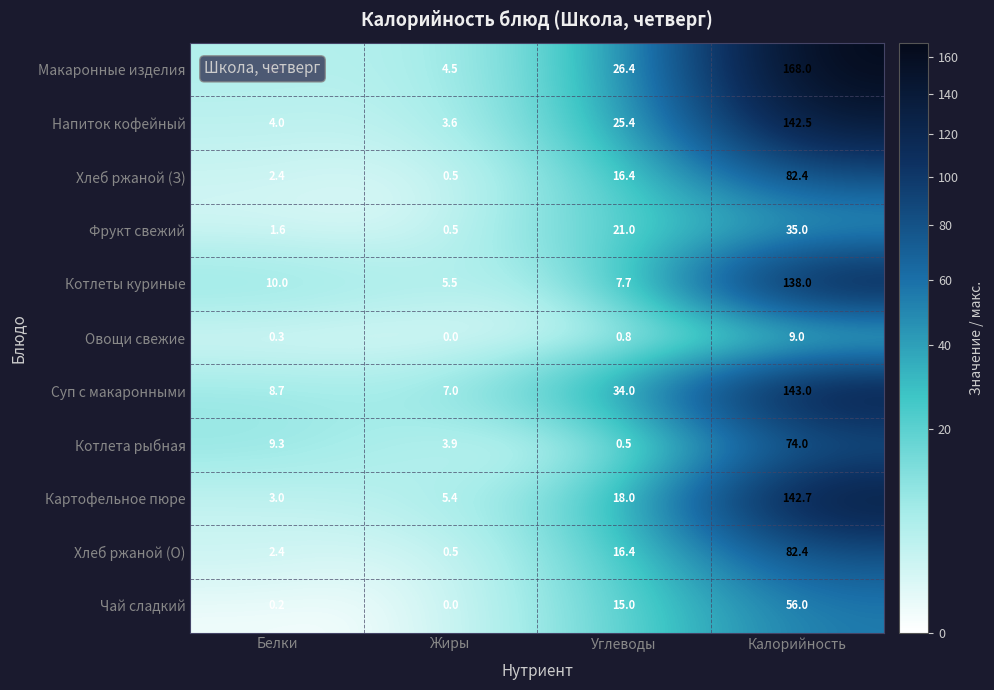

Which series changed the most between Углеводы and Калорийность?

Макаронные изделия